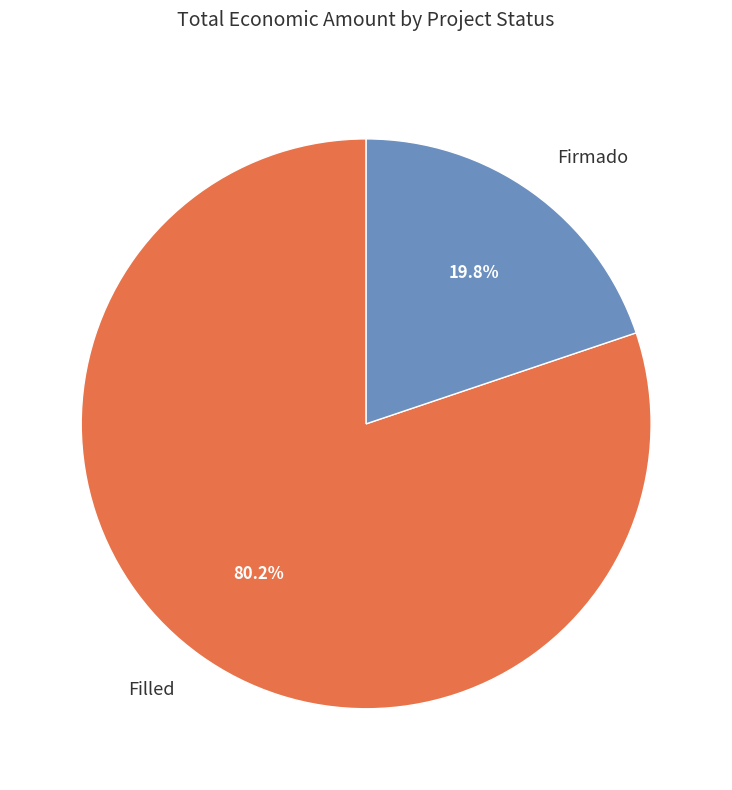

Does any single category account for the majority?

Yes